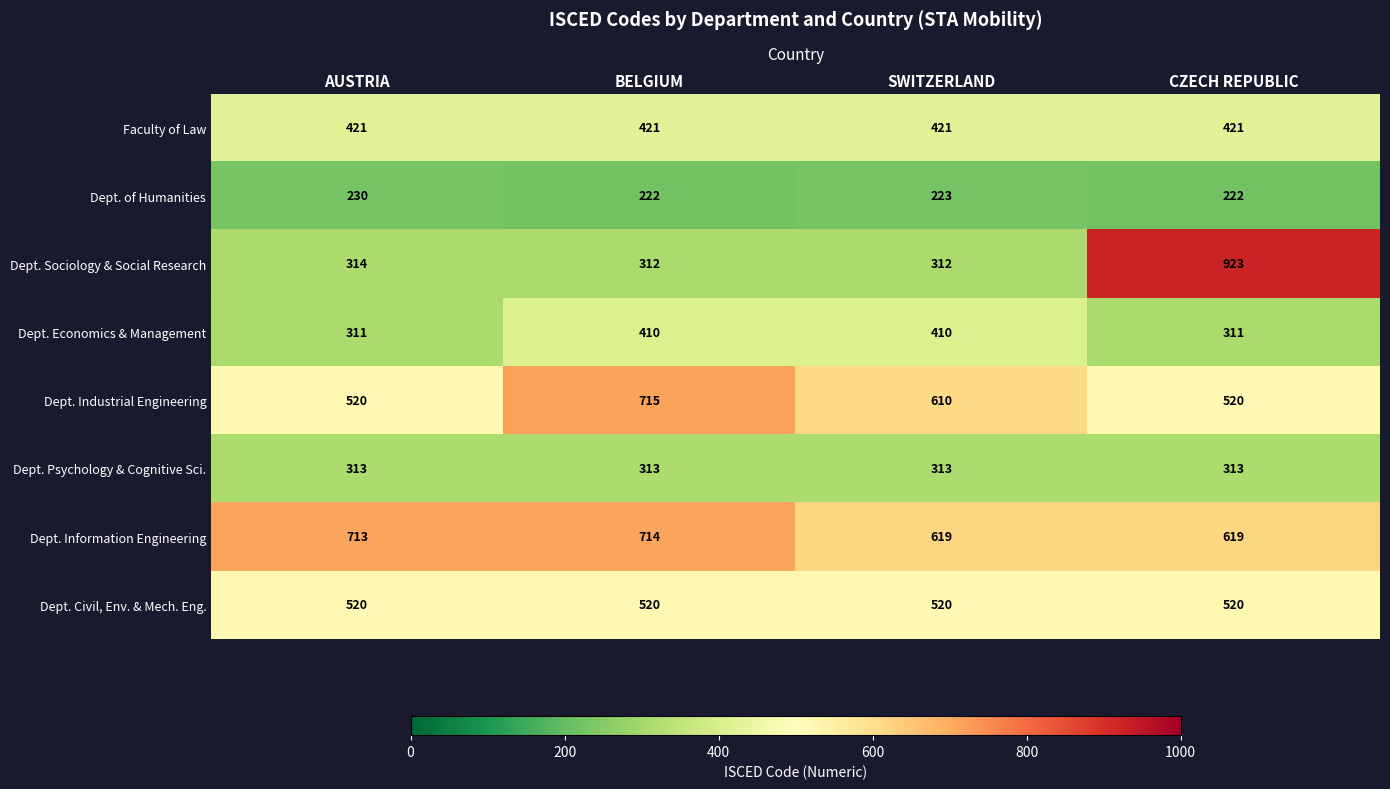

Count the number of categories in the chart.

4